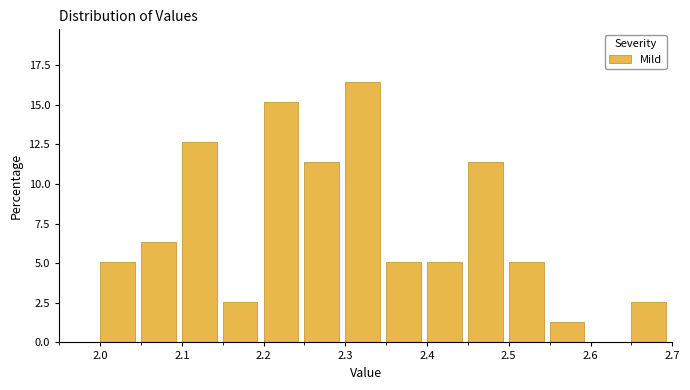

How tall is the bar that spans 2.65 to 2.70 on the x-axis? The values are not printed on the chart, so give them approximately, as read against the axis.

2.5